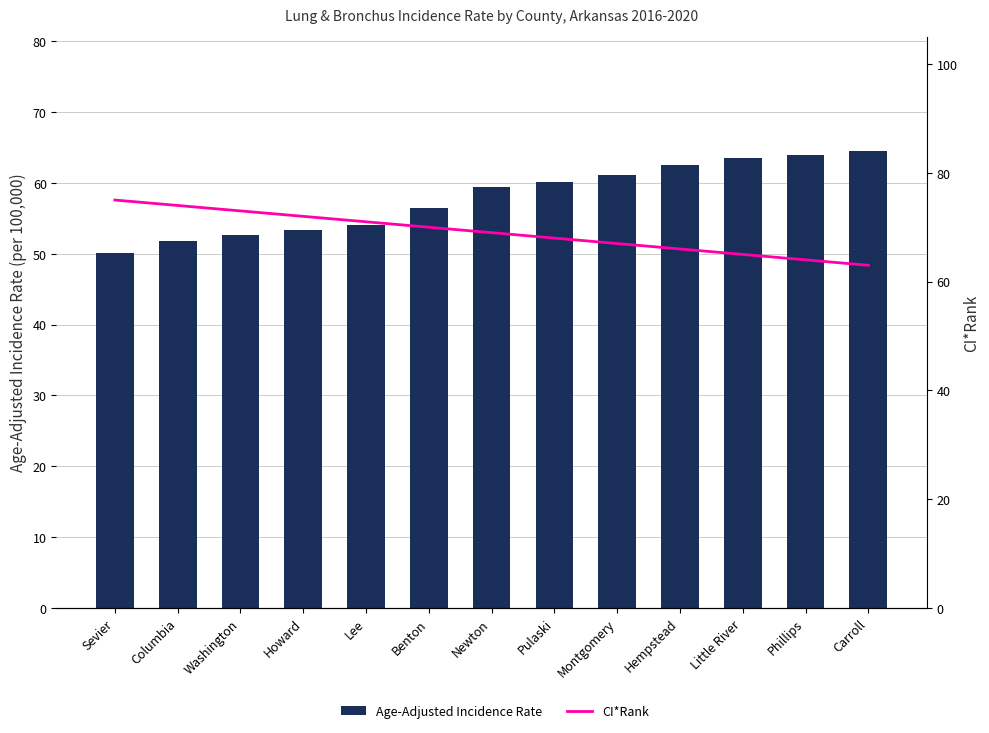

Reading left to right, list all the values displayed in this chart.

Age-Adjusted Incidence Rate: Sevier=50.1	Columbia=51.8	Washington=52.6	Howard=53.4	Lee=54.1	Benton=56.4	Newton=59.4	Pulaski=60.2	Montgomery=61.1	Hempstead=62.5	Little River=63.5	Phillips=64.0	Carroll=64.5
CI*Rank: Sevier=75.0	Columbia=74.0	Washington=73.0	Howard=72.0	Lee=71.0	Benton=70.0	Newton=69.0	Pulaski=68.0	Montgomery=67.0	Hempstead=66.0	Little River=65.0	Phillips=64.0	Carroll=63.0